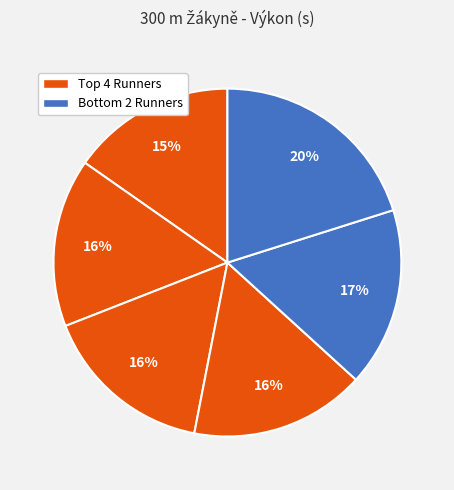

Count the number of slices in the pie.

6